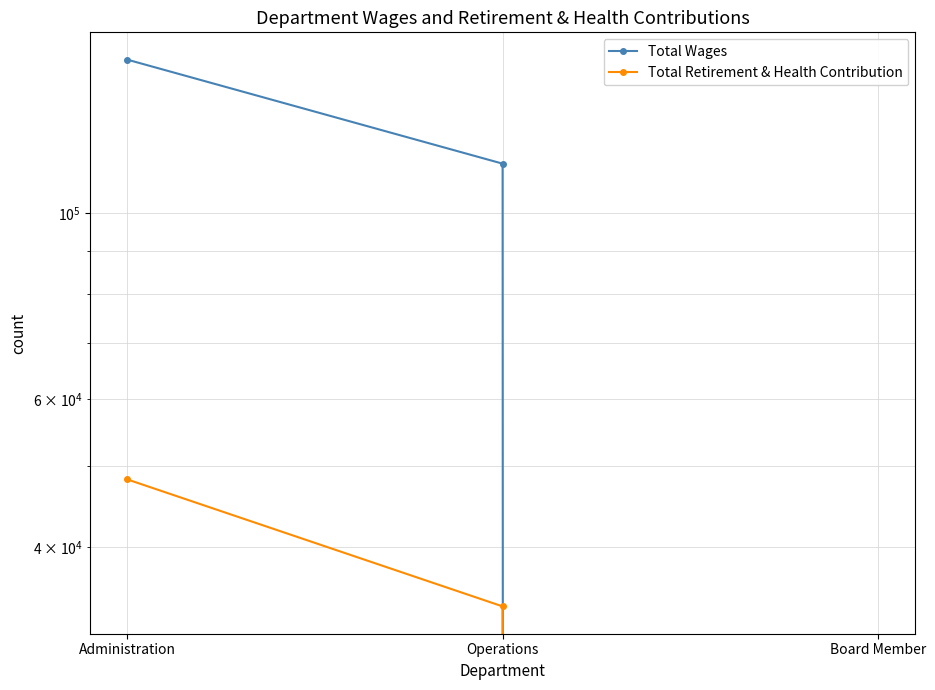

Rank the series by their maximum value, from highest to lowest.

Total Wages, Total Retirement & Health Contribution